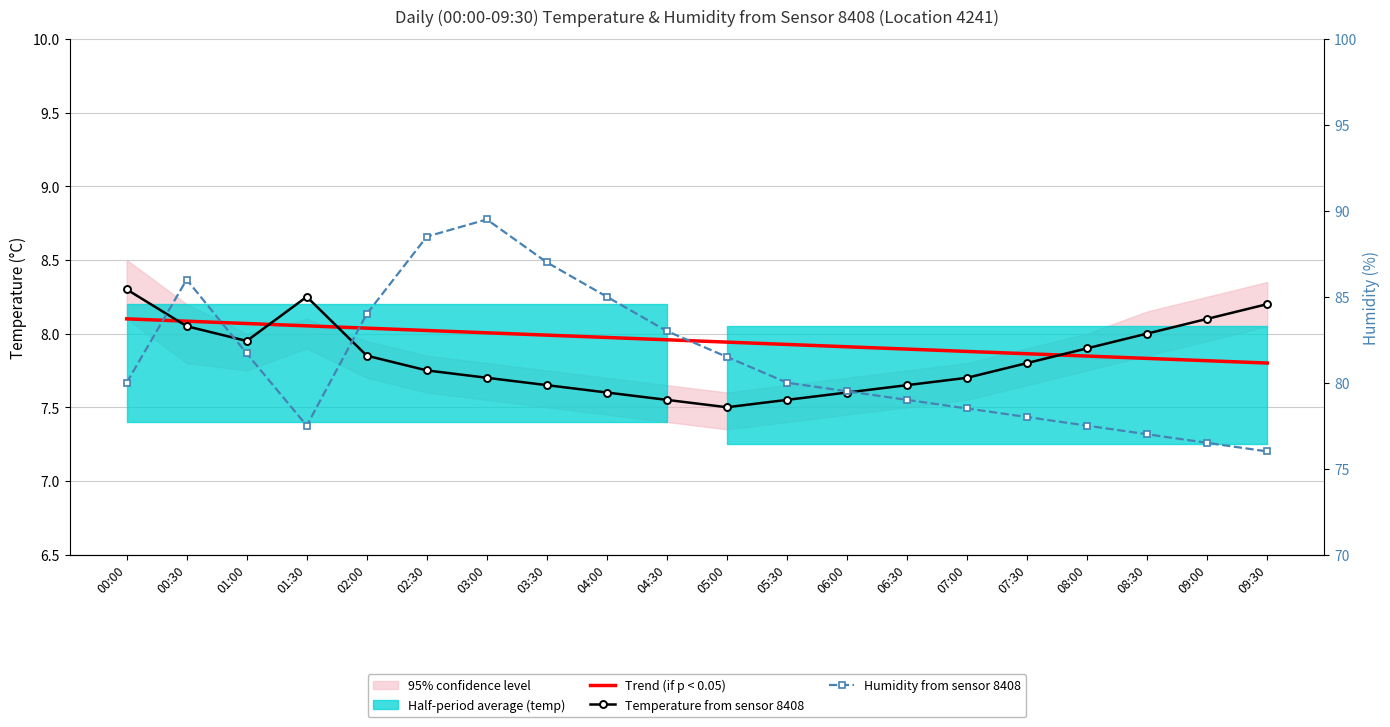

Read the Trend (if p < 0.05) value at 05:00.

7.9